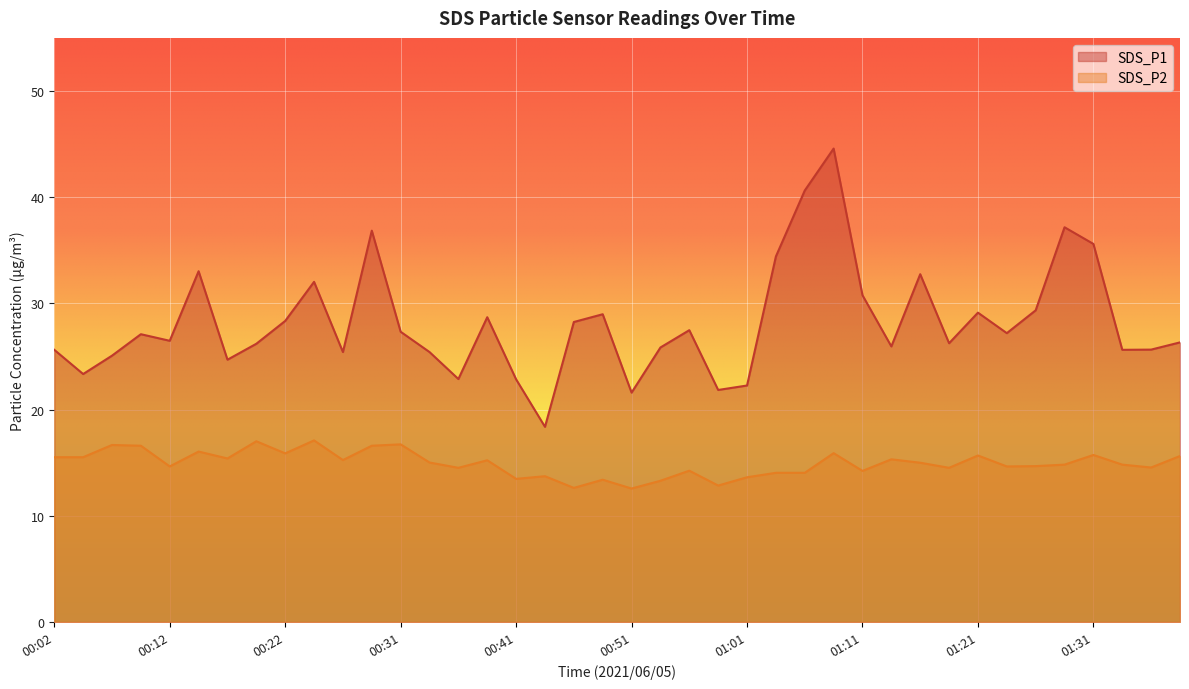

How many lines are shown in the chart?

2